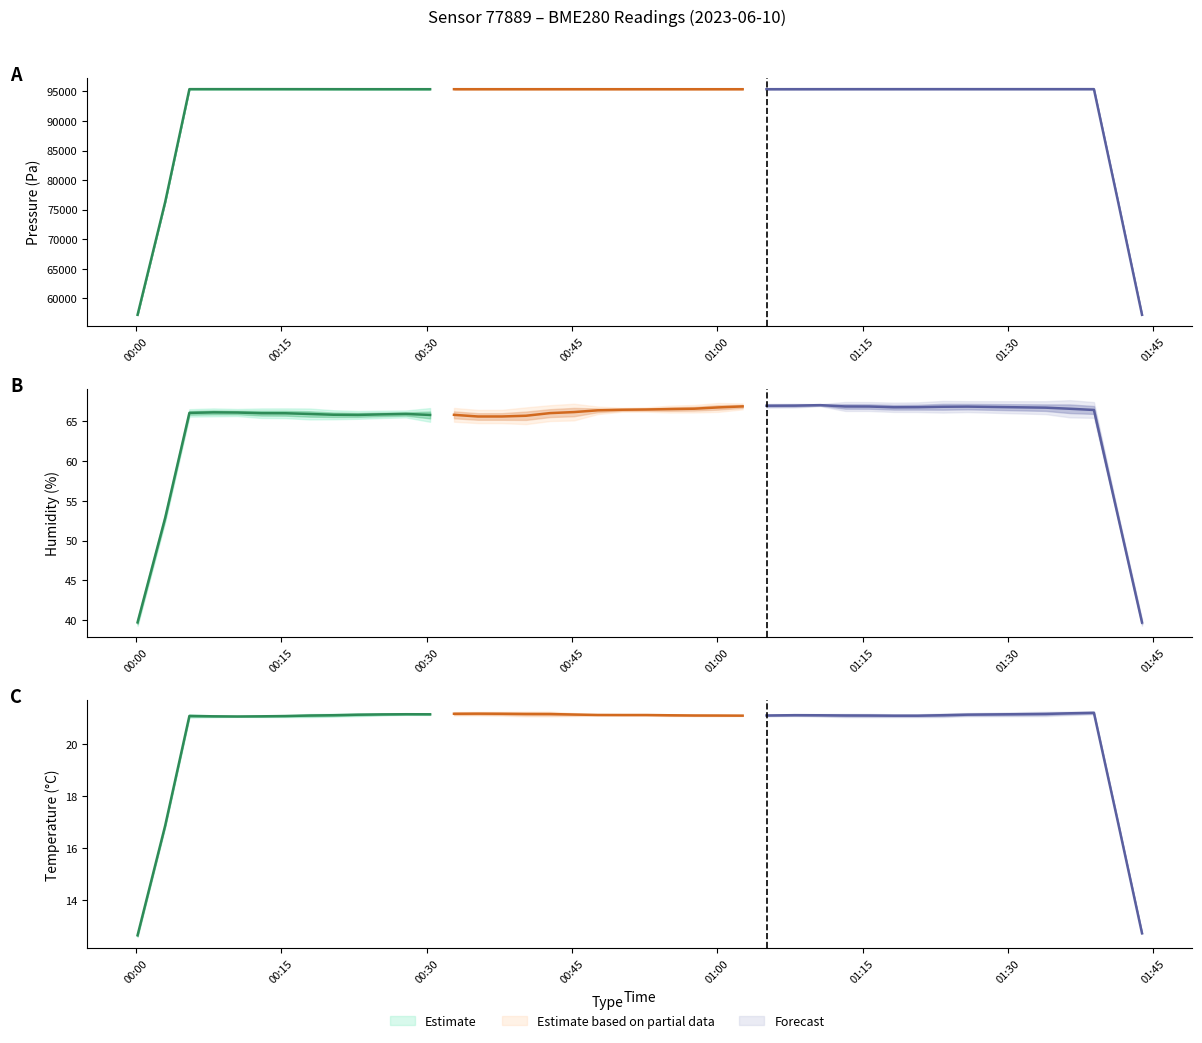

At how many categories does at least one series exceed 49043?

40